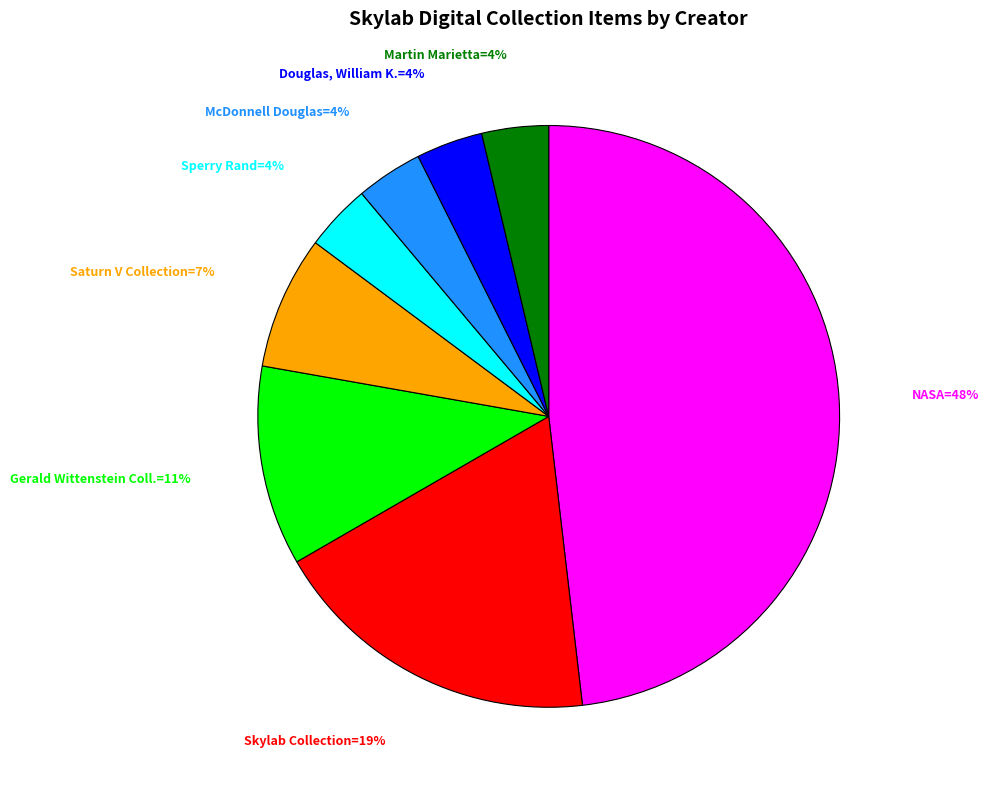

Is there any slice that represents more than half of the pie?

No